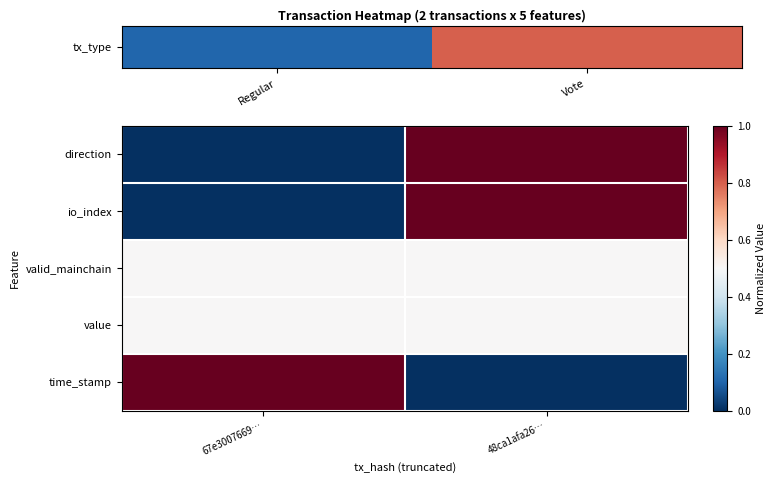

Which series has the largest total across all categories?

direction